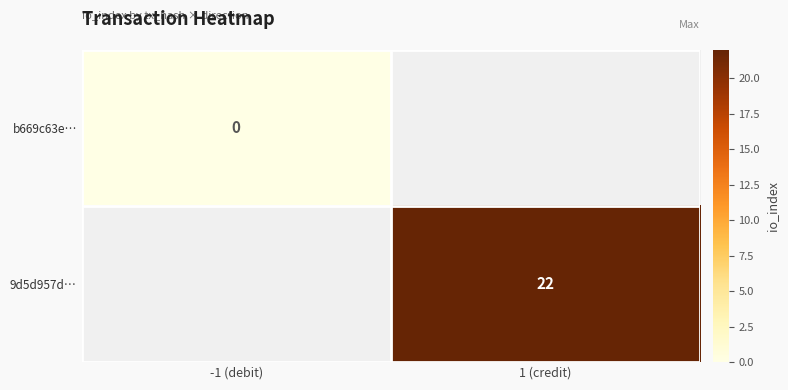

The 9d5d957d… series shows 29 at 1 (credit). True or false?

False